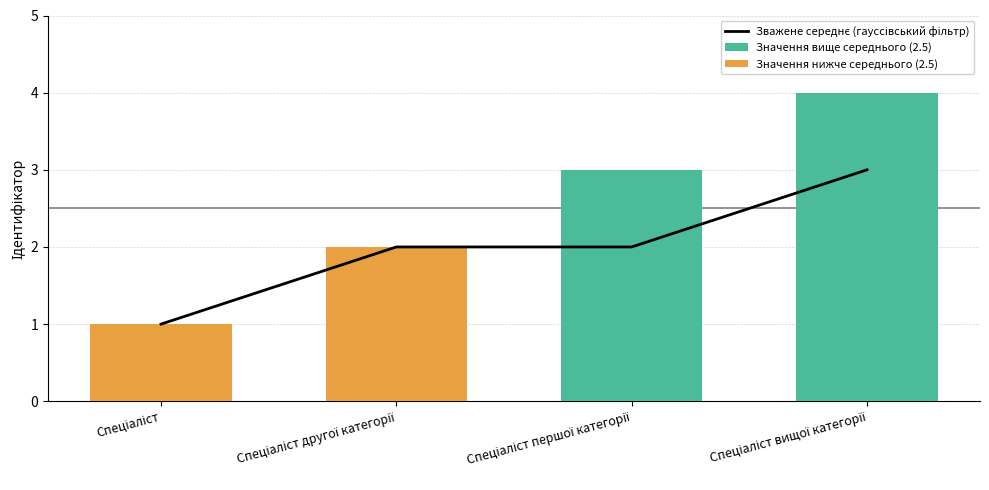

What is the maximum value for Зважене середнє (гауссівський фільтр)?

3